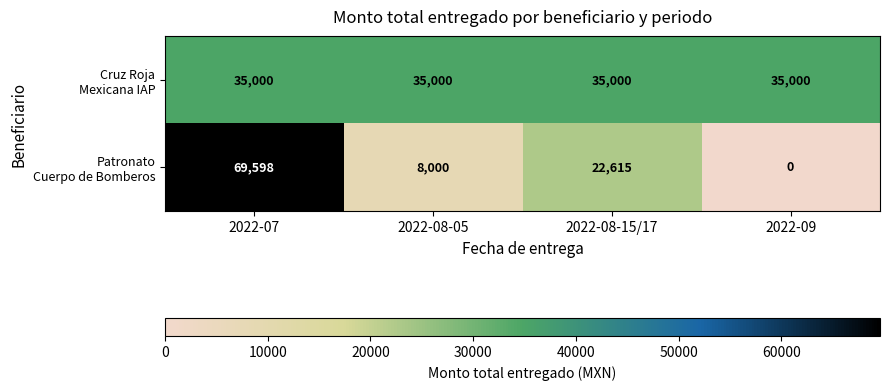

At how many categories does at least one series exceed 24705?

4